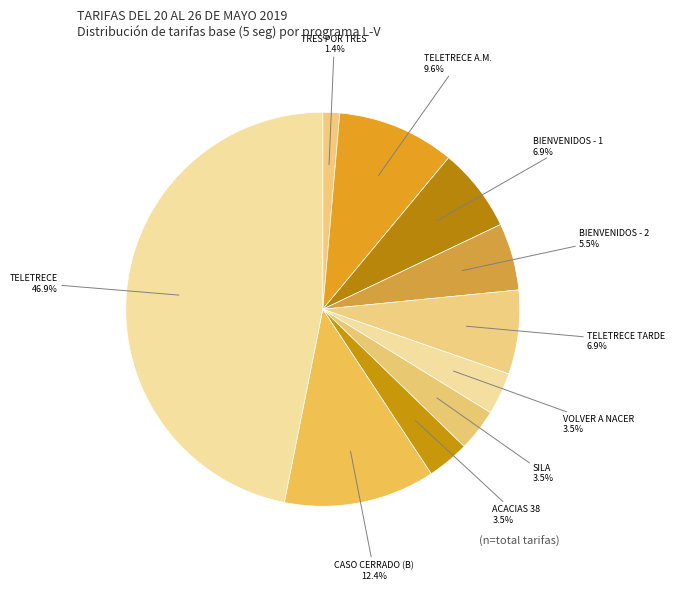

Which category has the smallest portion of the pie?

TRES POR TRES